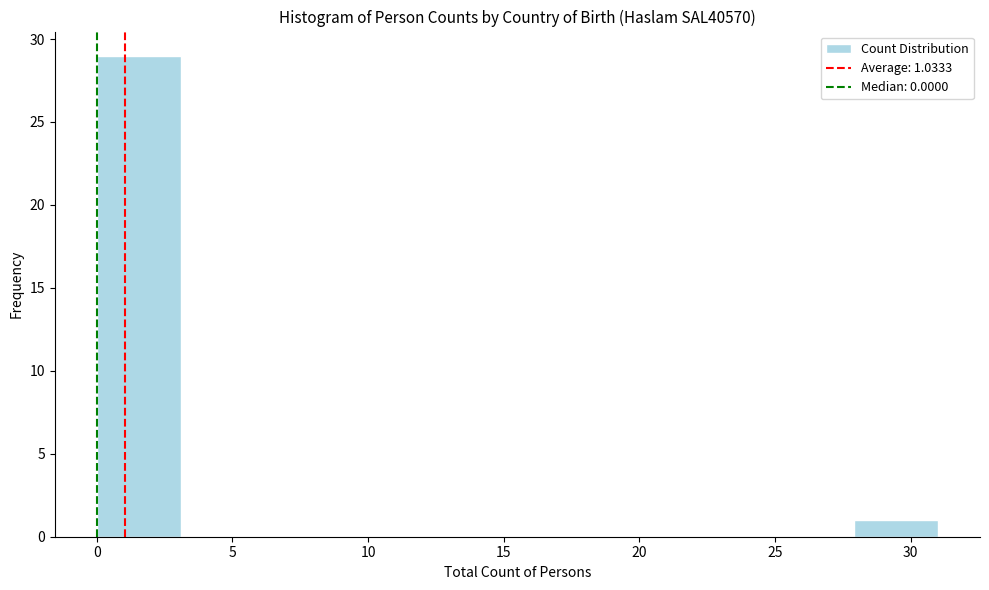

Which range on the x-axis has the tallest bar?

0.0 to 3.1